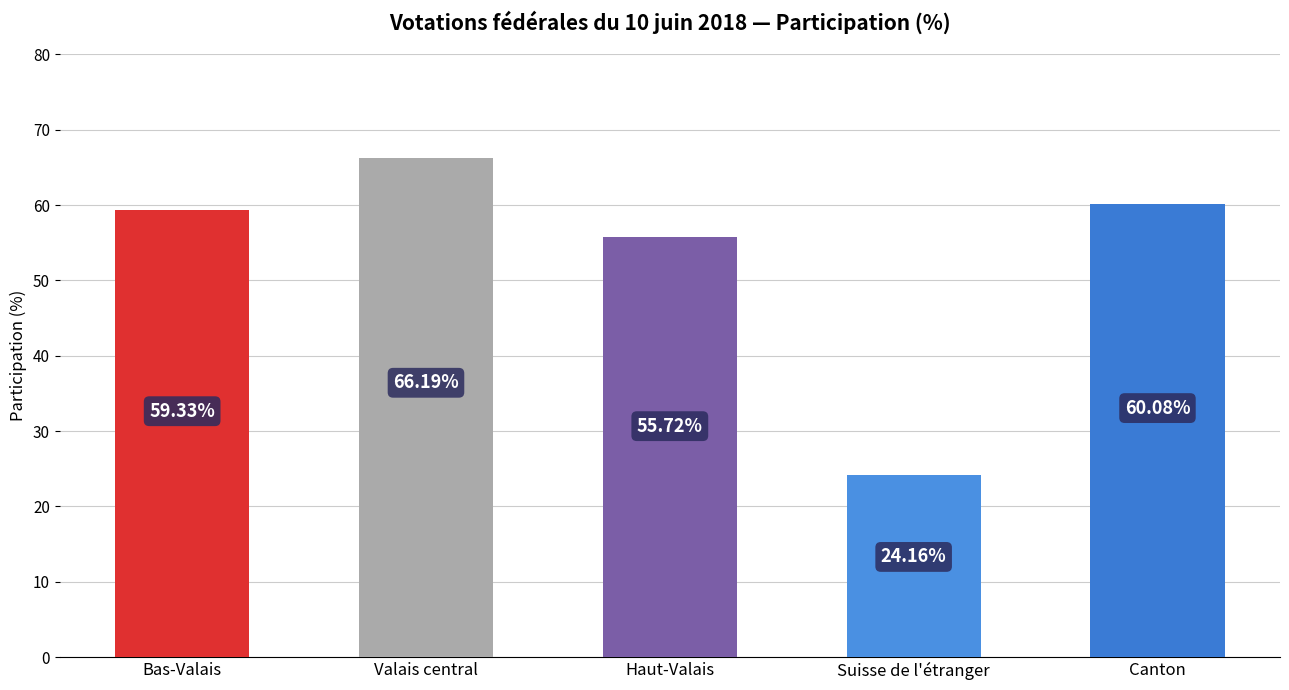

True or false: the data shows 40.7 at Suisse de l'étranger.

False